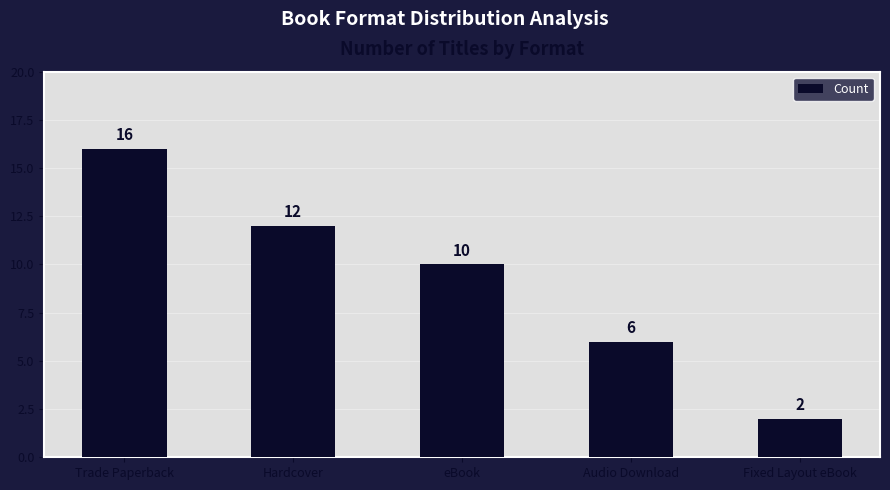

How many values are below 10?

2